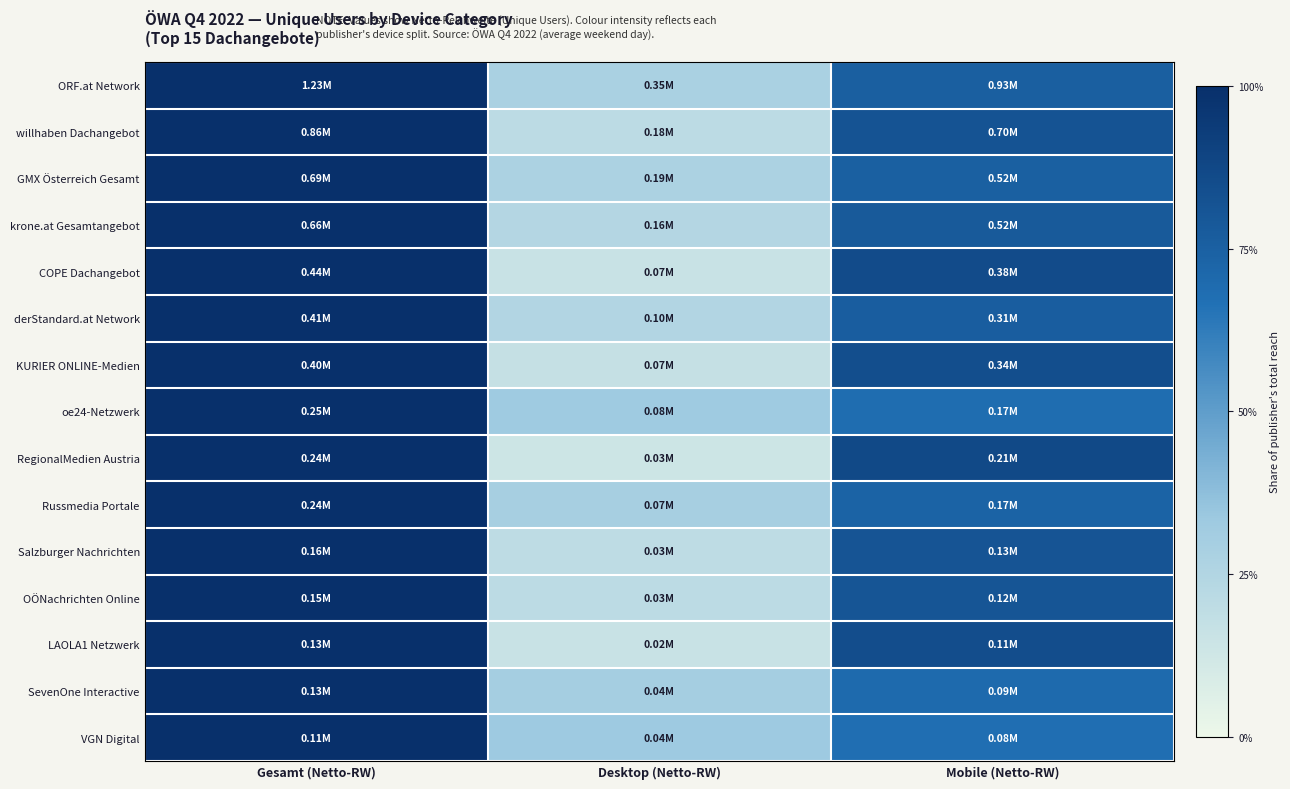

Rank the series by their maximum value, from highest to lowest.

ORF.at Network, willhaben Dachangebot, GMX Österreich Gesamt, krone.at Gesamtangebot, COPE Dachangebot, derStandard.at Network, KURIER ONLINE-Medien, oe24-Netzwerk, RegionalMedien Austria, Russmedia Portale, Salzburger Nachrichten, OÖNachrichten Online, LAOLA1 Netzwerk, SevenOne Interactive, VGN Digital